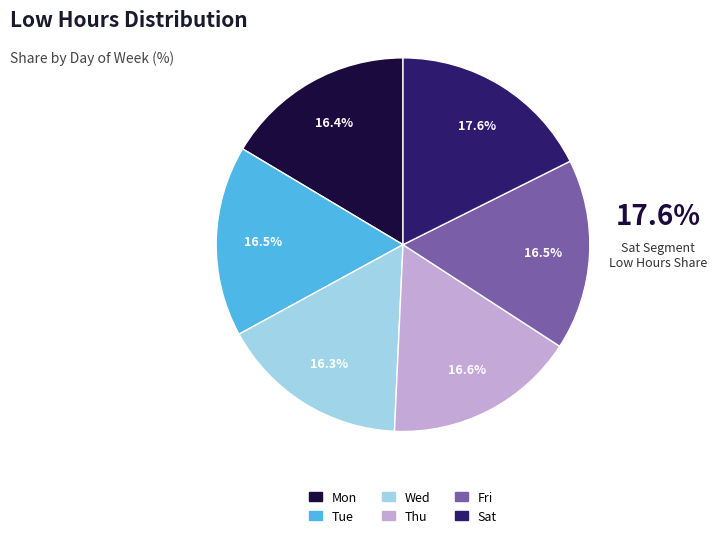

Which category has the biggest portion of the pie?

Sat